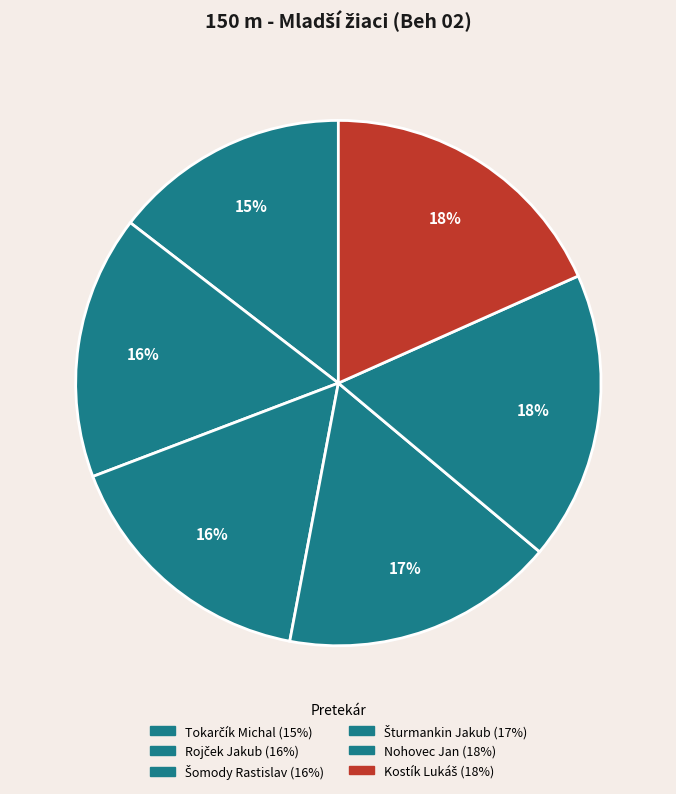

Rank the categories by value from lowest to highest.

Tokarčík Michal, Rojček Jakub, Šomody Rastislav, Šturmankin Jakub, Nohovec Jan, Kostík Lukáš